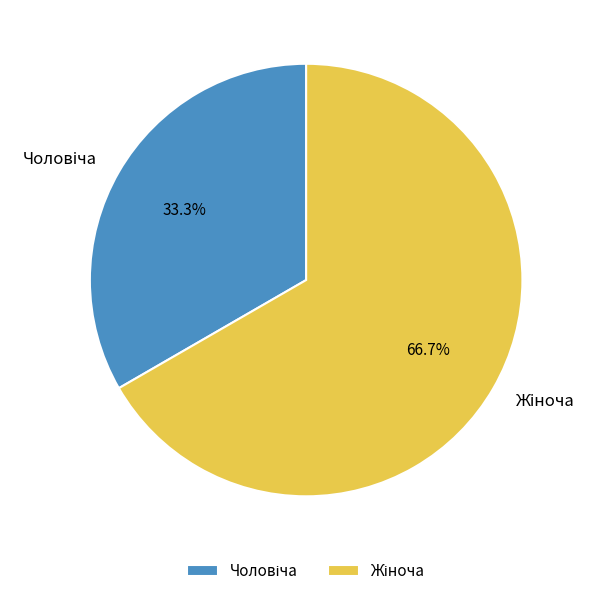

Count the number of slices in the pie.

2